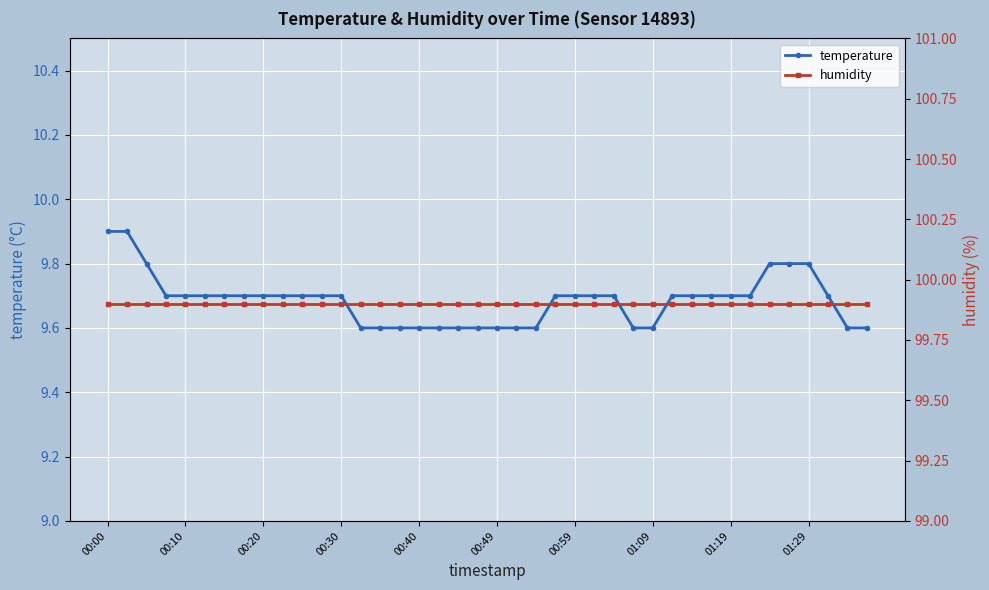

At which category is the sum across all series the highest?

00:00